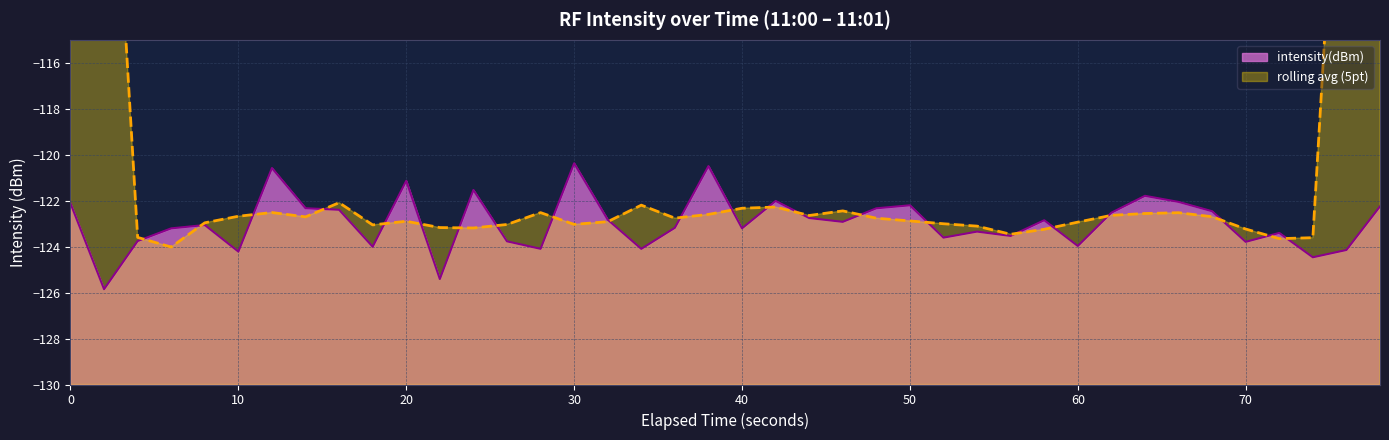

The intensity(dBm) series shows -202.2 at 10. True or false?

False